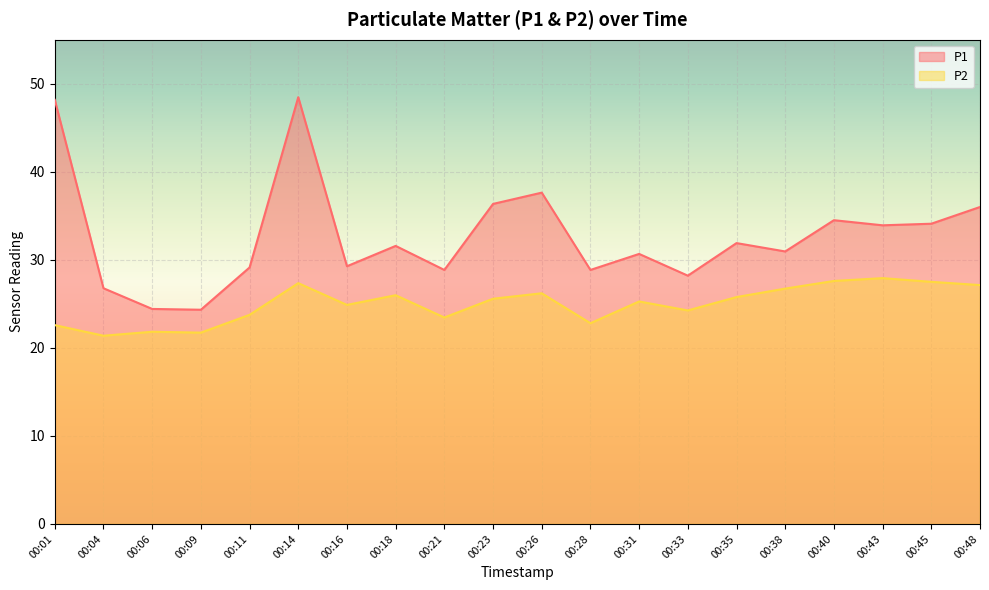

Which has a higher value, 00:48 or 00:09?

00:48